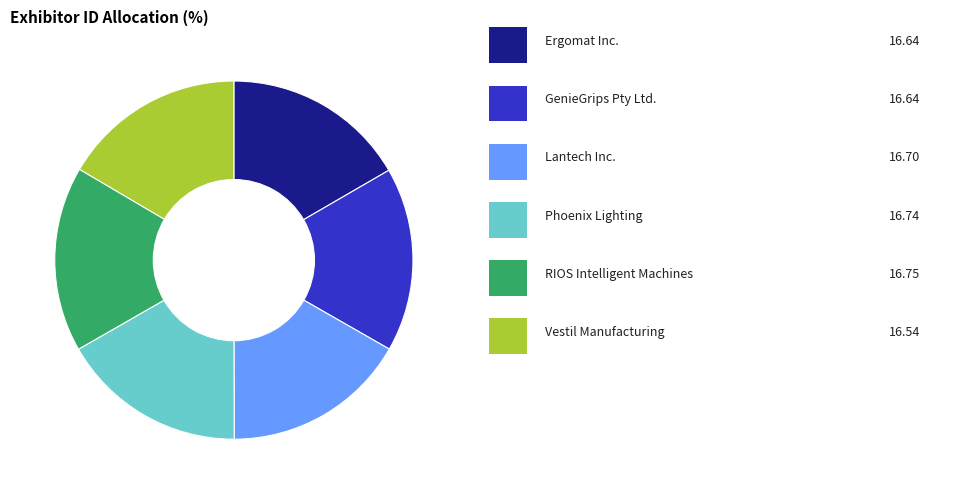

Is there any slice that represents more than half of the pie?

No